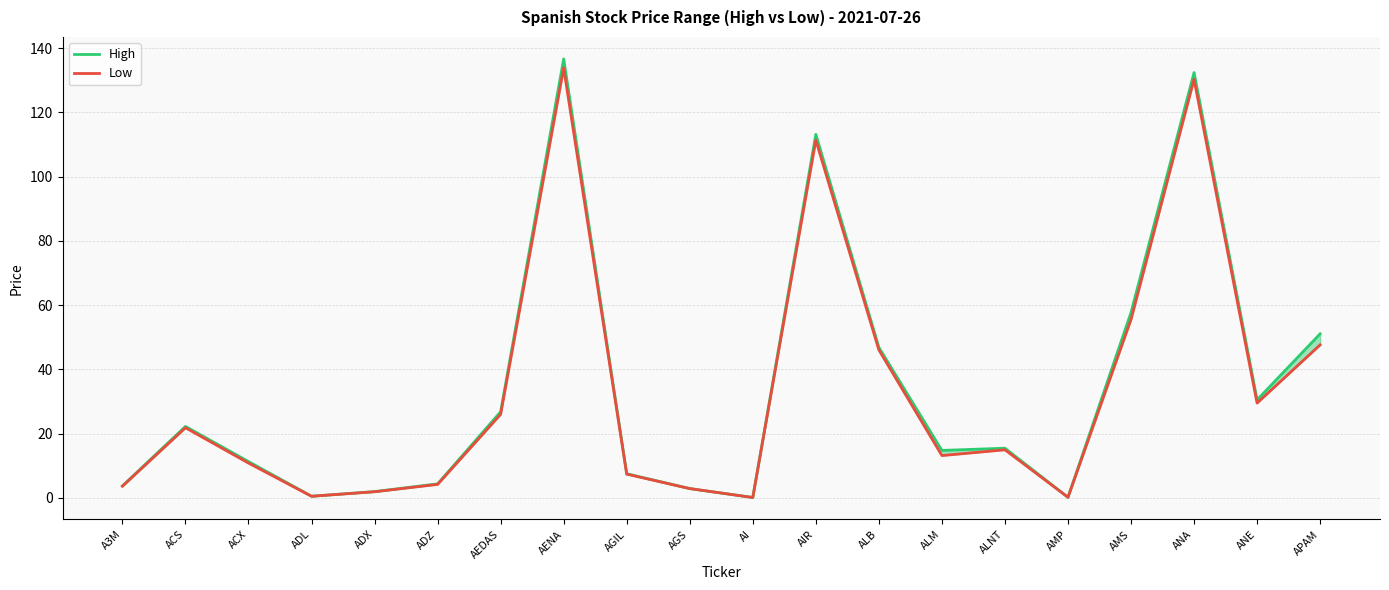

What is the approximate value of High at AGIL?

7.5